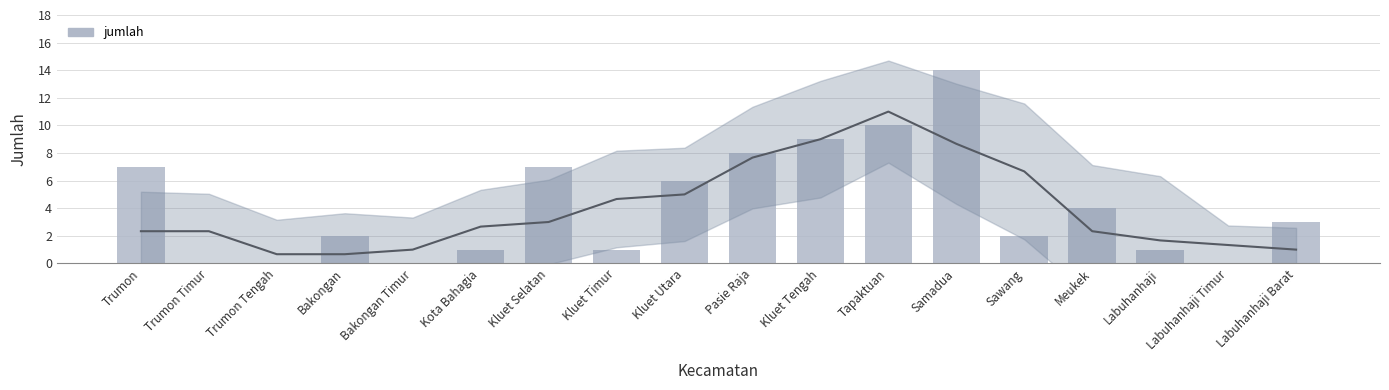

The chart shows a value of 1 at Labuhanhaji. True or false?

True